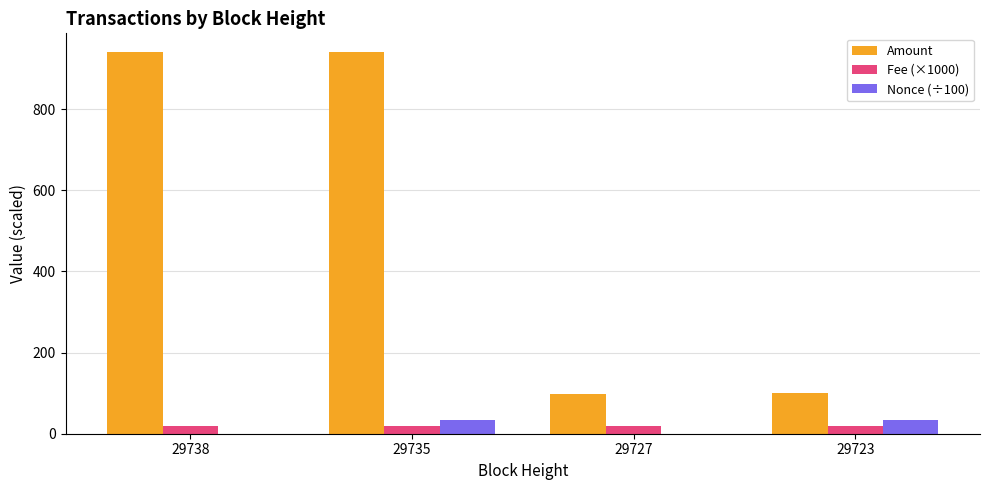

Is it true that Fee (×1000) equals 20.0 at 29735?

True